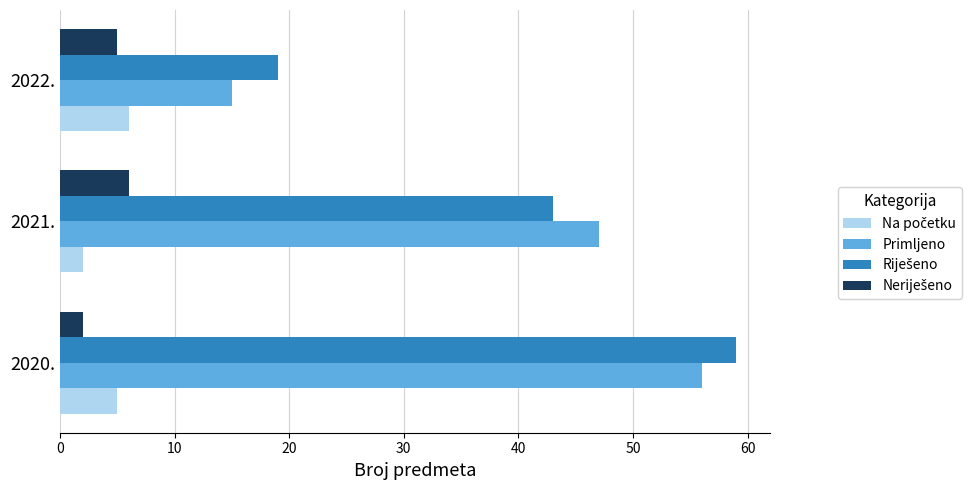

What is the sum of all Primljeno values?

118